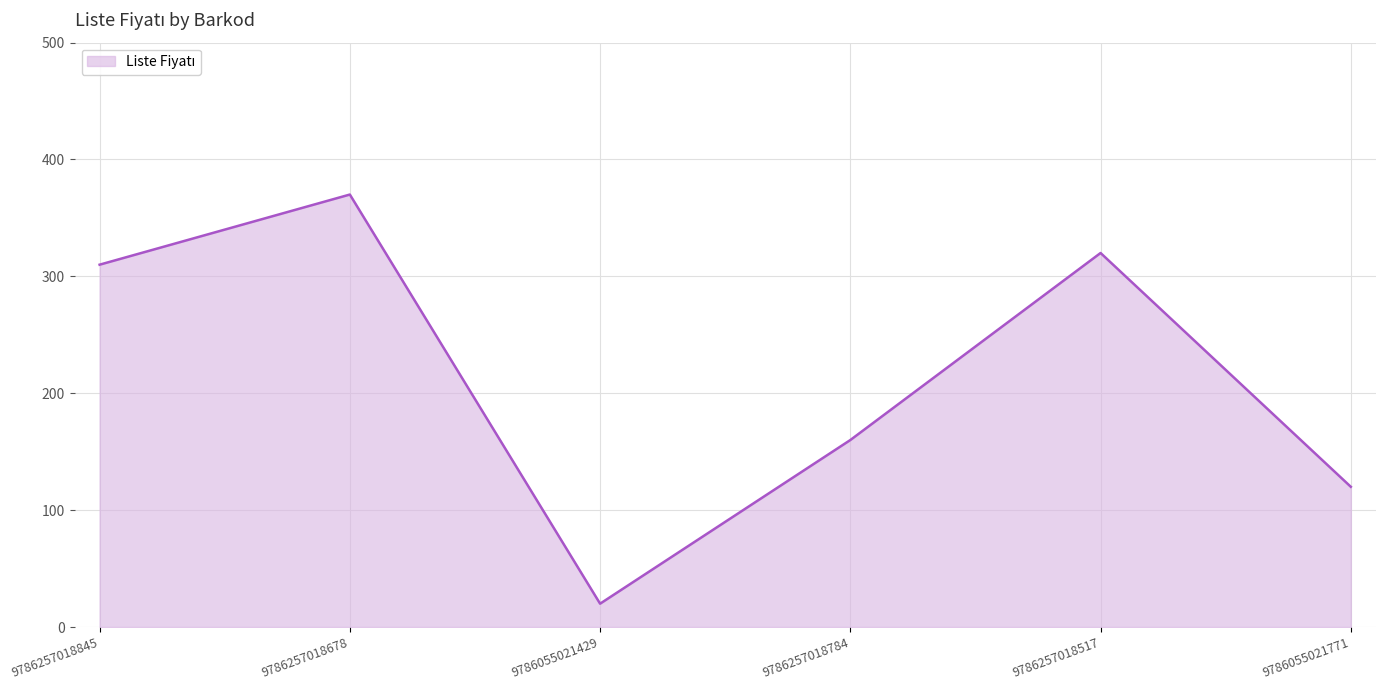

Where is the data nearest to the value 195?

9786257018784